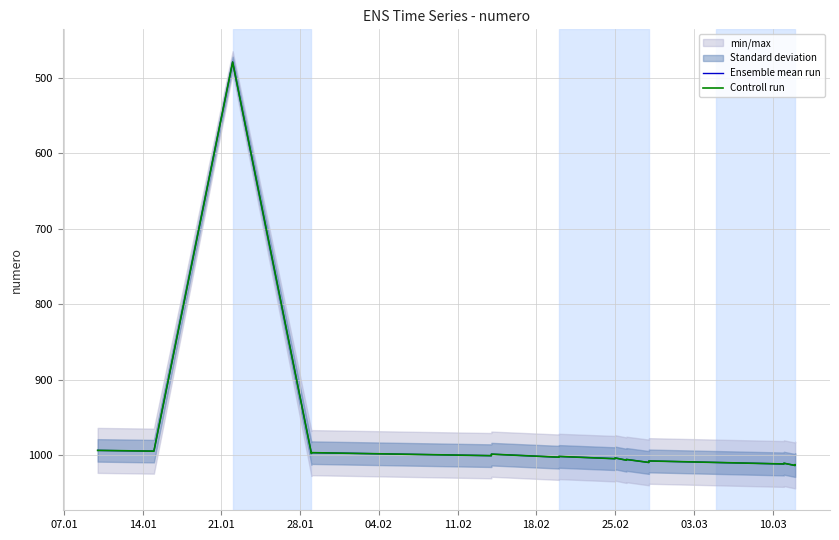

Read the Ensemble mean run value at 21.01, to the nearest 100.

500